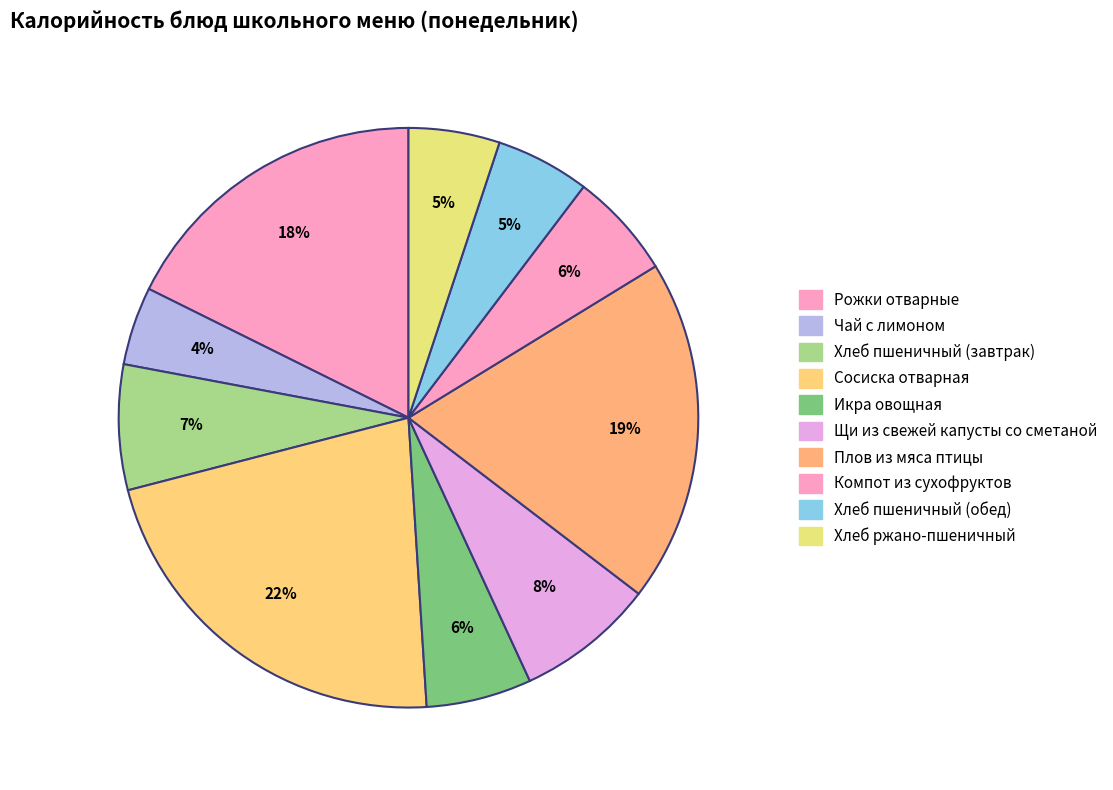

Which has a higher value, Щи из свежей капусты со сметаной or Хлеб пшеничный (завтрак)?

Щи из свежей капусты со сметаной